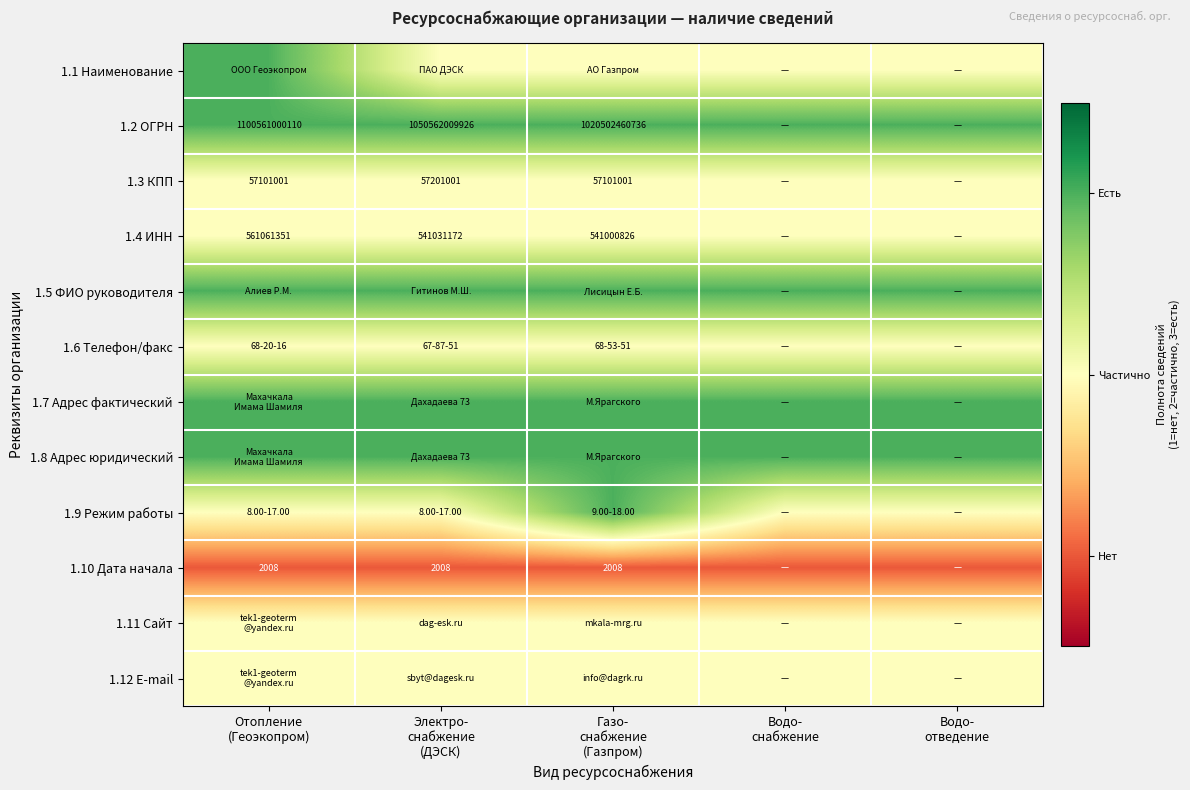

What is the lowest value of the 1.12 E-mail series?

2